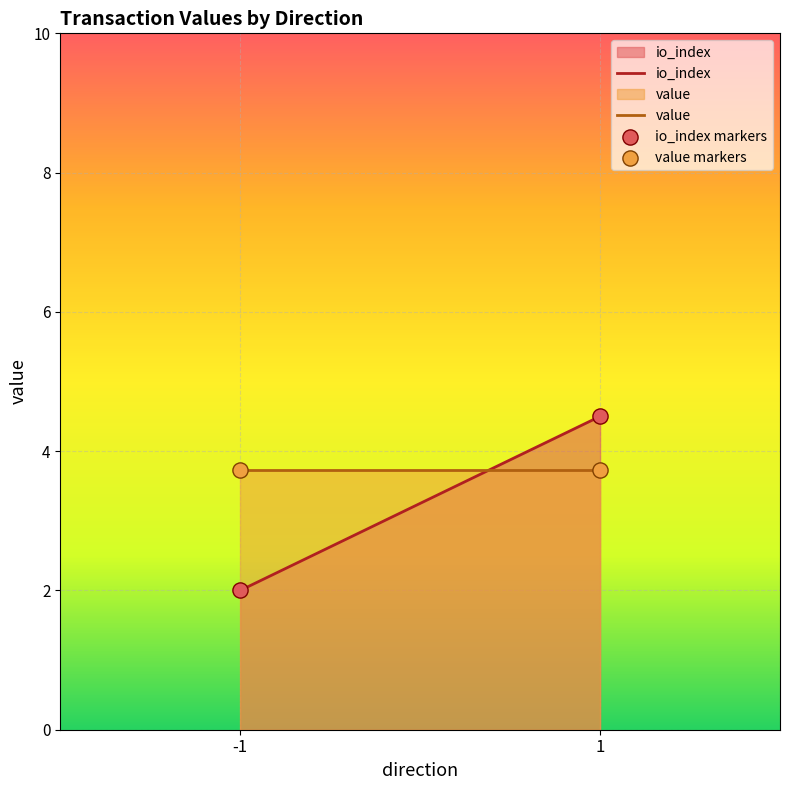

Across all data points, what is the average Y value?

3.5